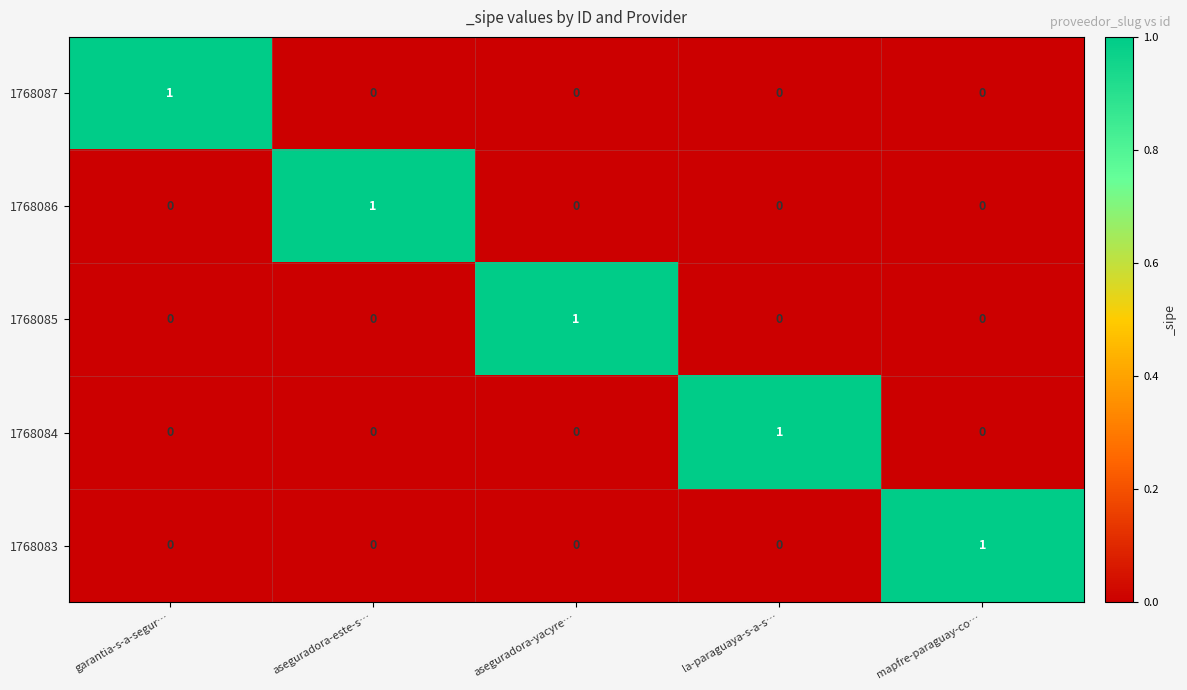

How many 1768084 values are between 0 and 1?

5